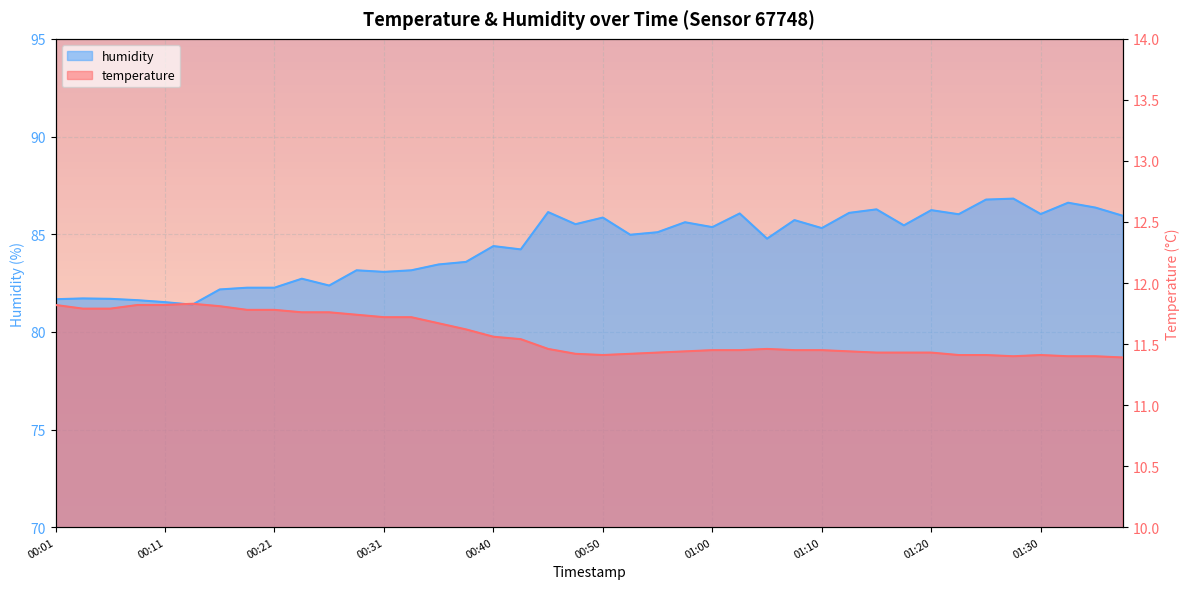

Is it true that temperature equals 6.4 at 00:21?

False